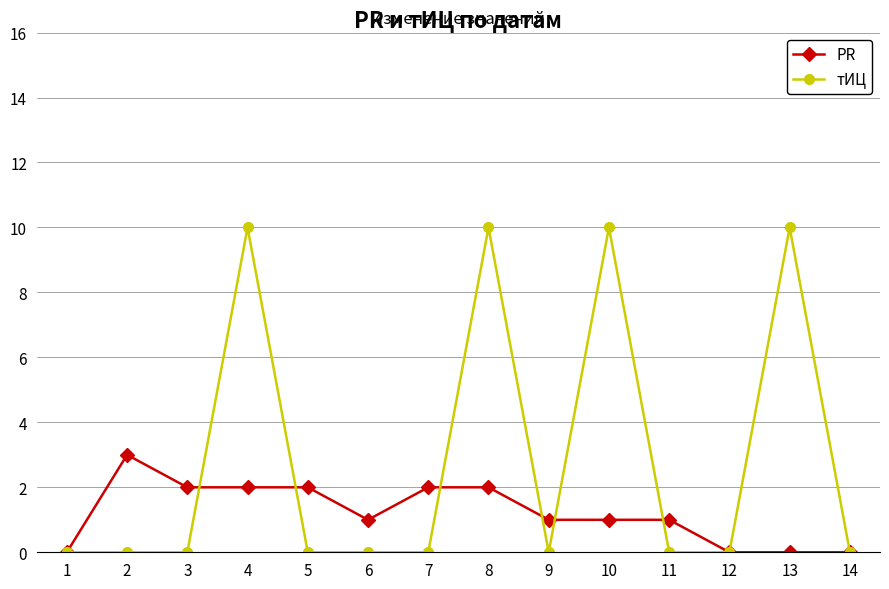

True or false: PR has a value of 0 at 10.

False